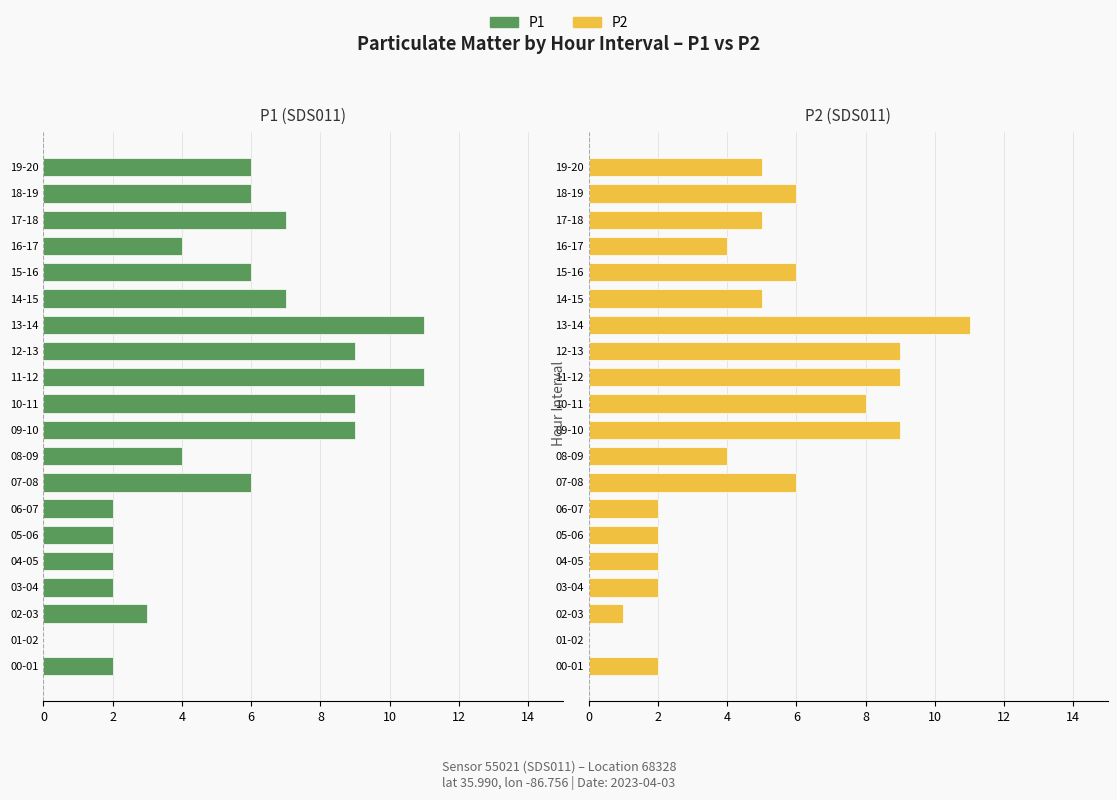

Is it true that P1 equals -3 at 04-05?

False